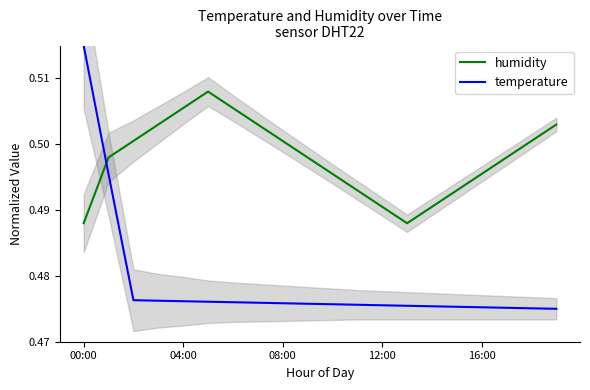

How many times do humidity and temperature cross each other?

1